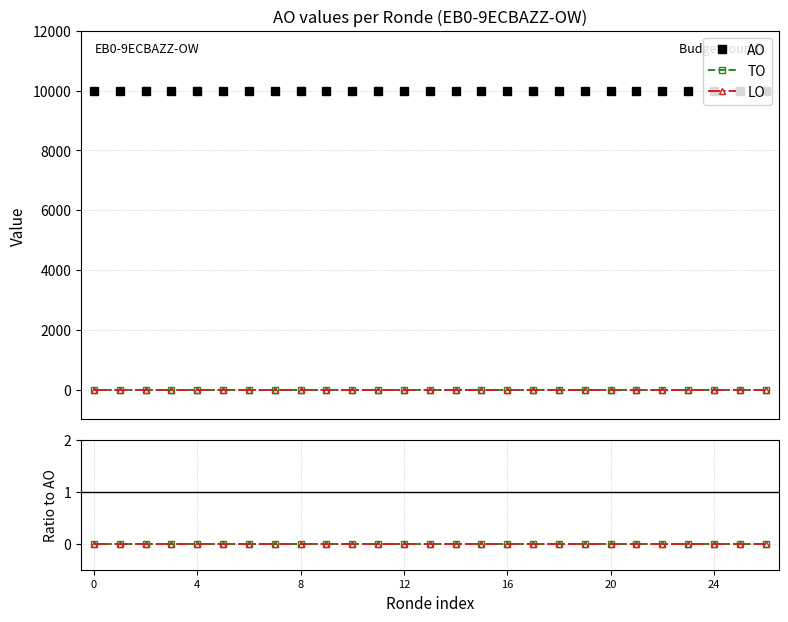

True or false: LO / AO and TO / AO cross at least once.

False